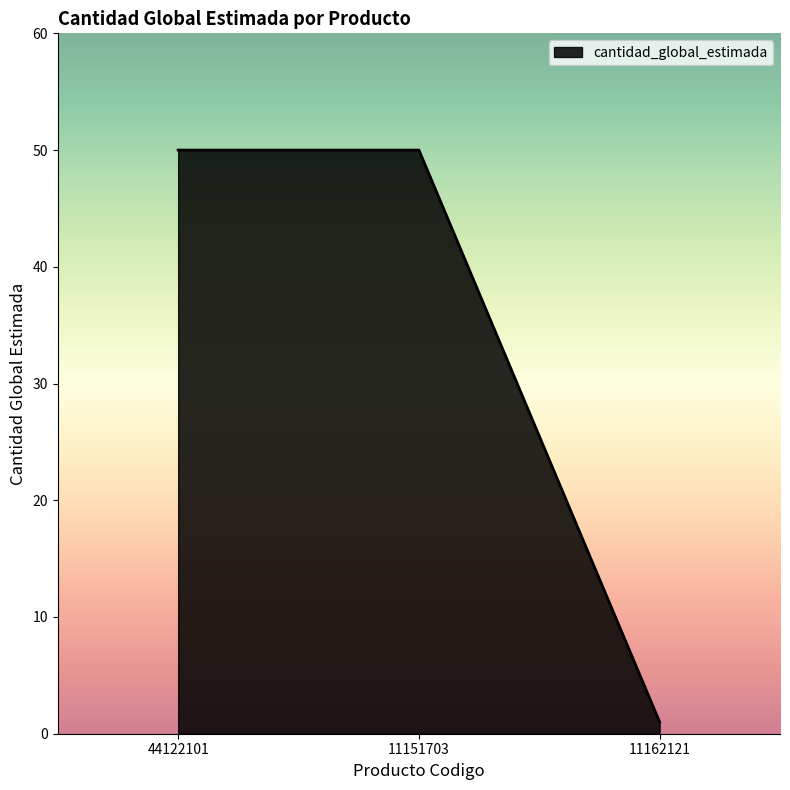

The chart shows a value of 50 at 11151703. True or false?

True